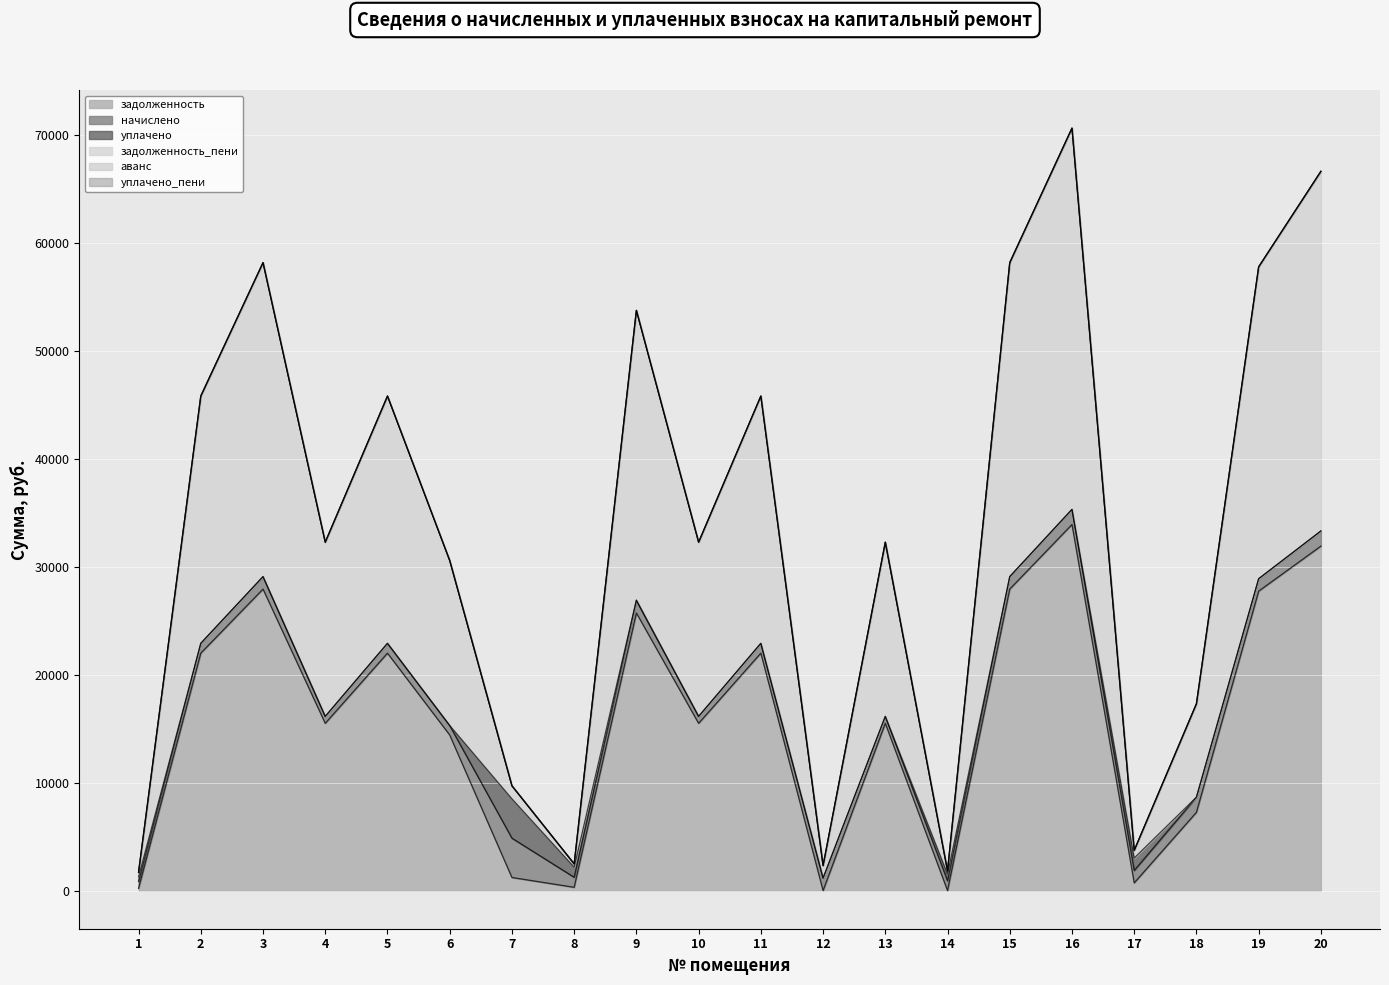

True or false: уплачено and аванс intersect in this chart.

False